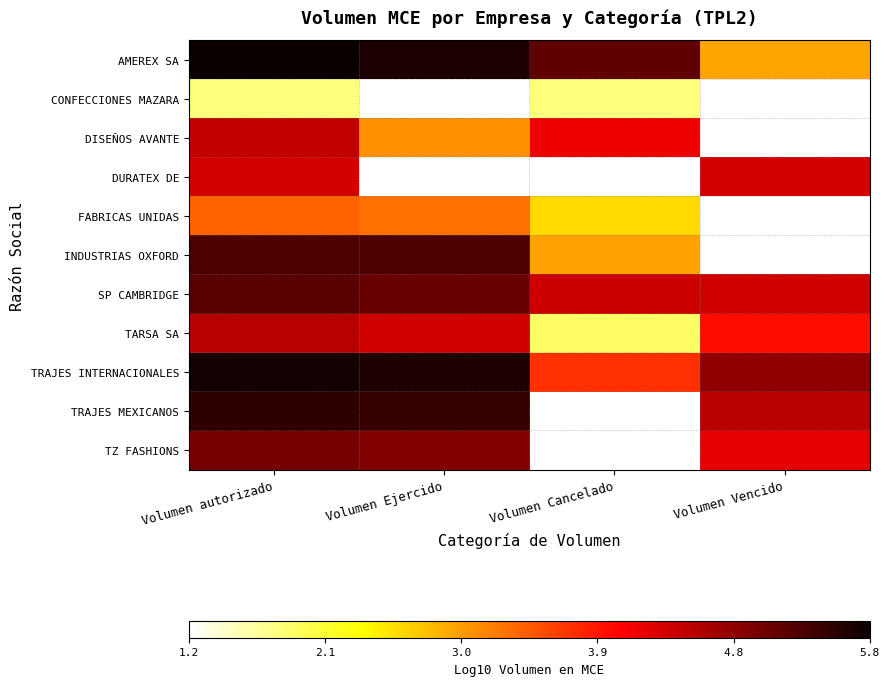

Rank the series by their maximum value, from highest to lowest.

AMEREX SA, TRAJES INTERNACIONALES, TRAJES MEXICANOS, INDUSTRIAS OXFORD, SP CAMBRIDGE, TZ FASHIONS, TARSA SA, DISEÑOS AVANTE, DURATEX DE, FABRICAS UNIDAS, CONFECCIONES MAZARA